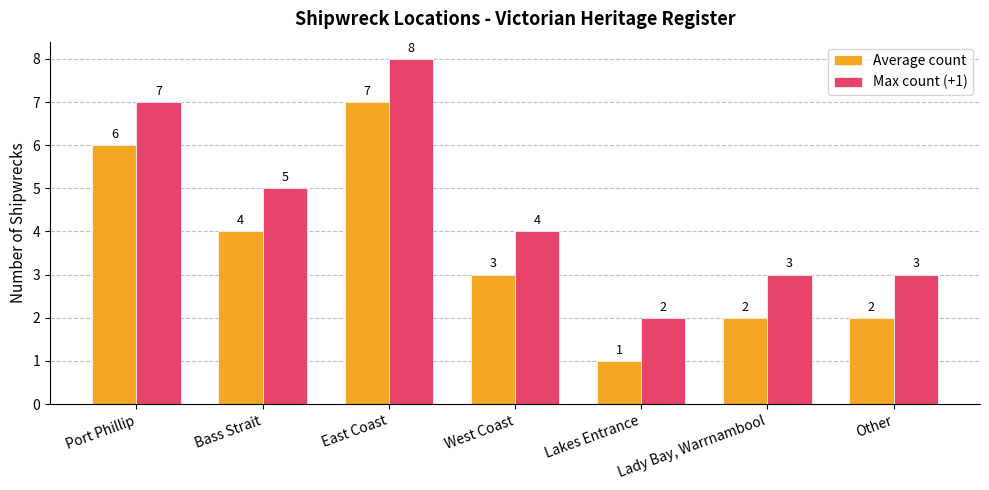

The Average count series shows 1 at Other. True or false?

False